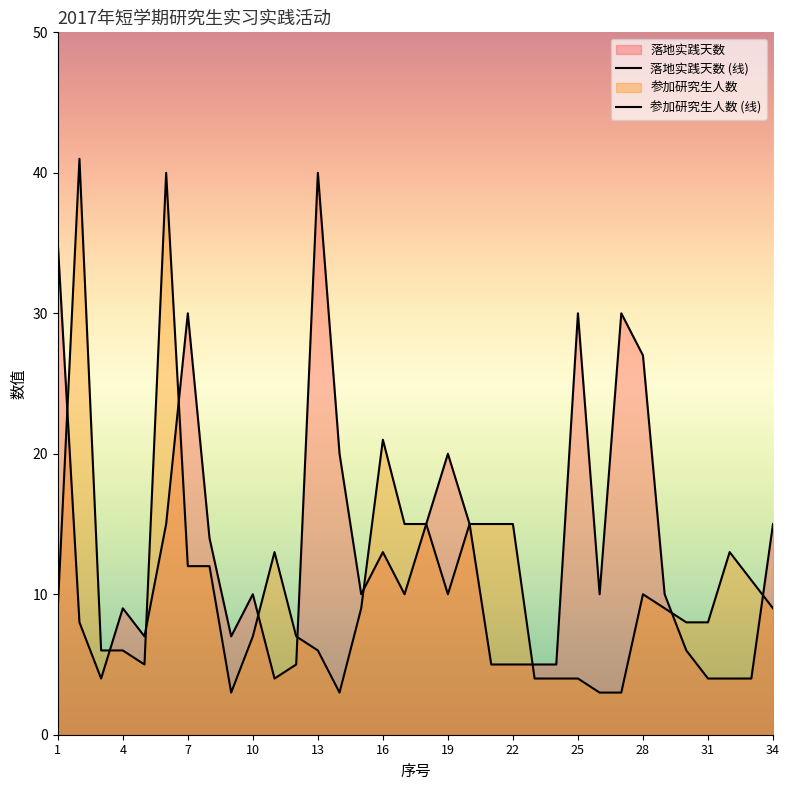

What is the total value across all series at 33?

15